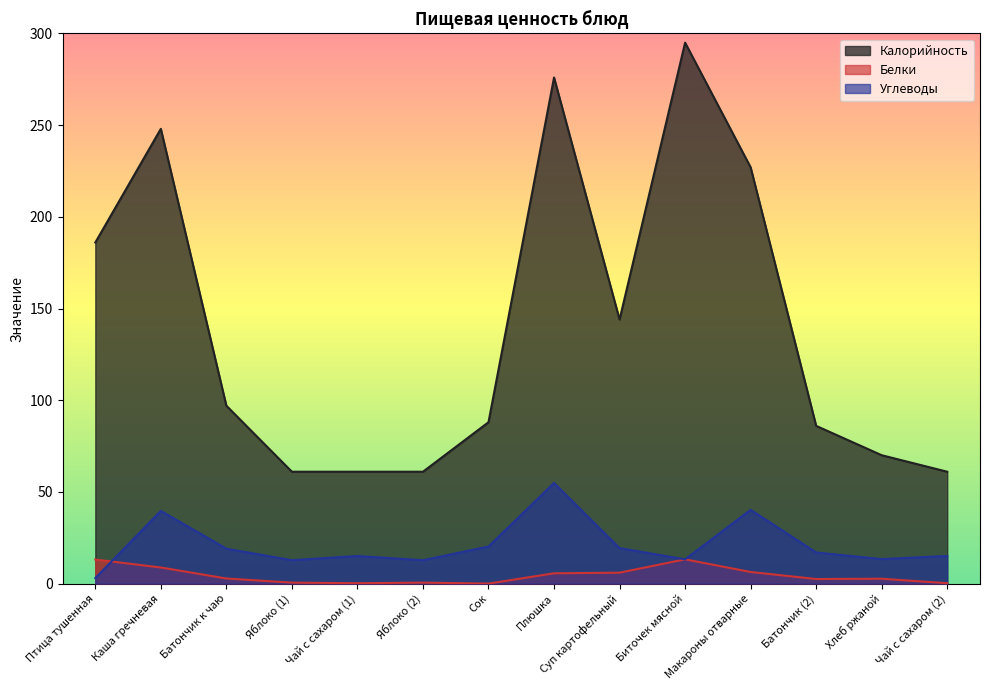

Which has a higher value, Плюшка or Суп картофельный?

Плюшка